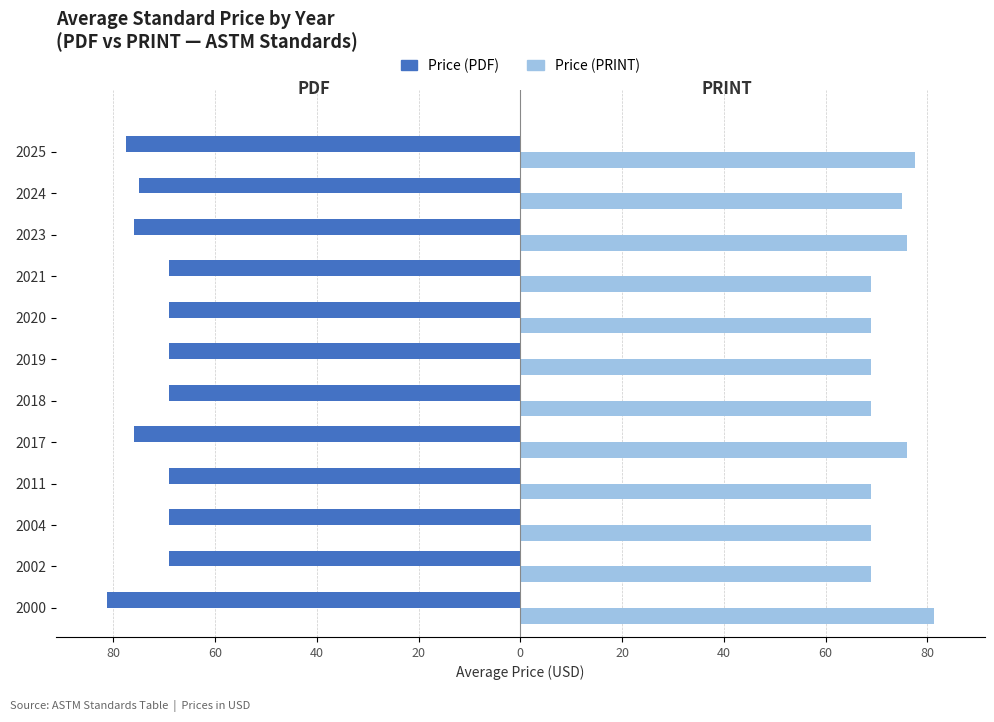

What is the difference between the second highest and second lowest values in the Price (PDF) series?

8.5